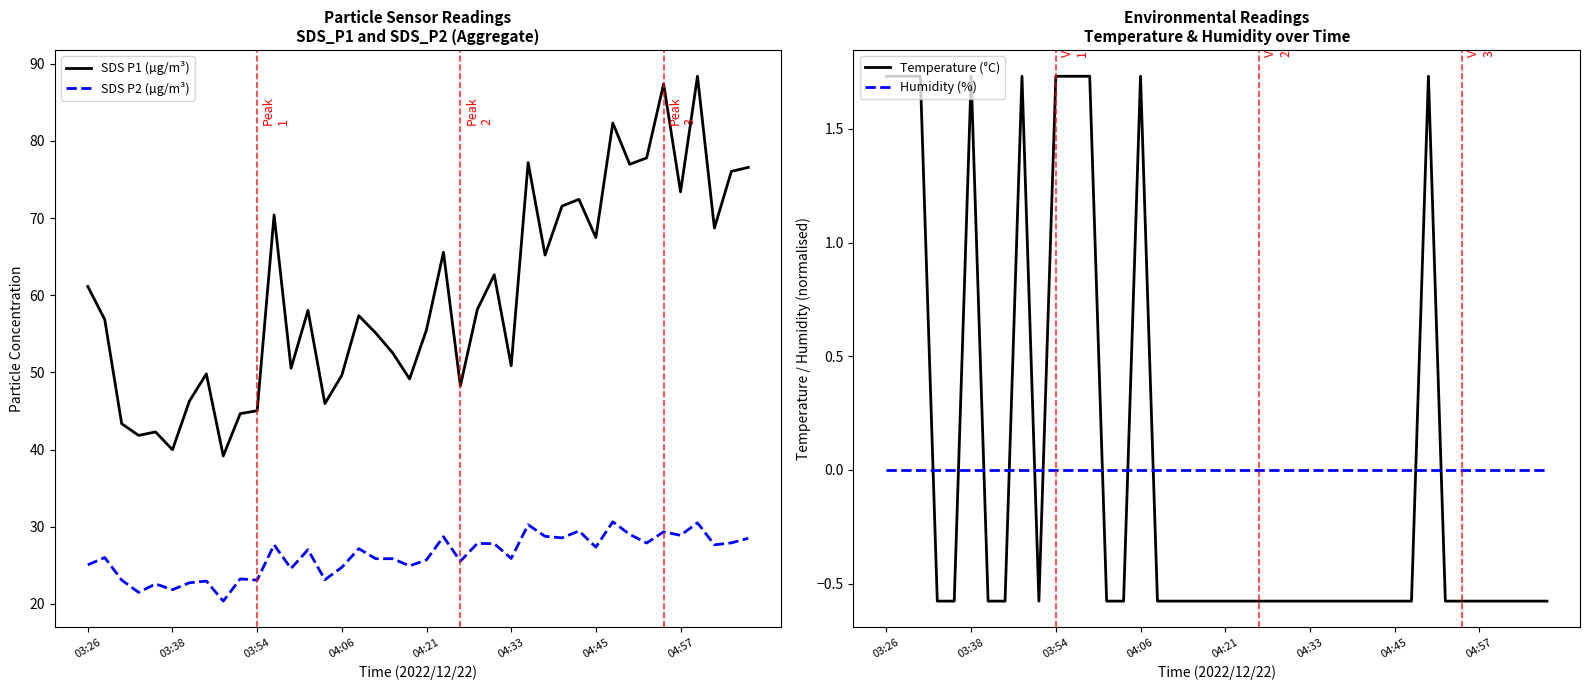

The value of SDS P2 (µg/m³) at 04:57 is 51.0. True or false?

False